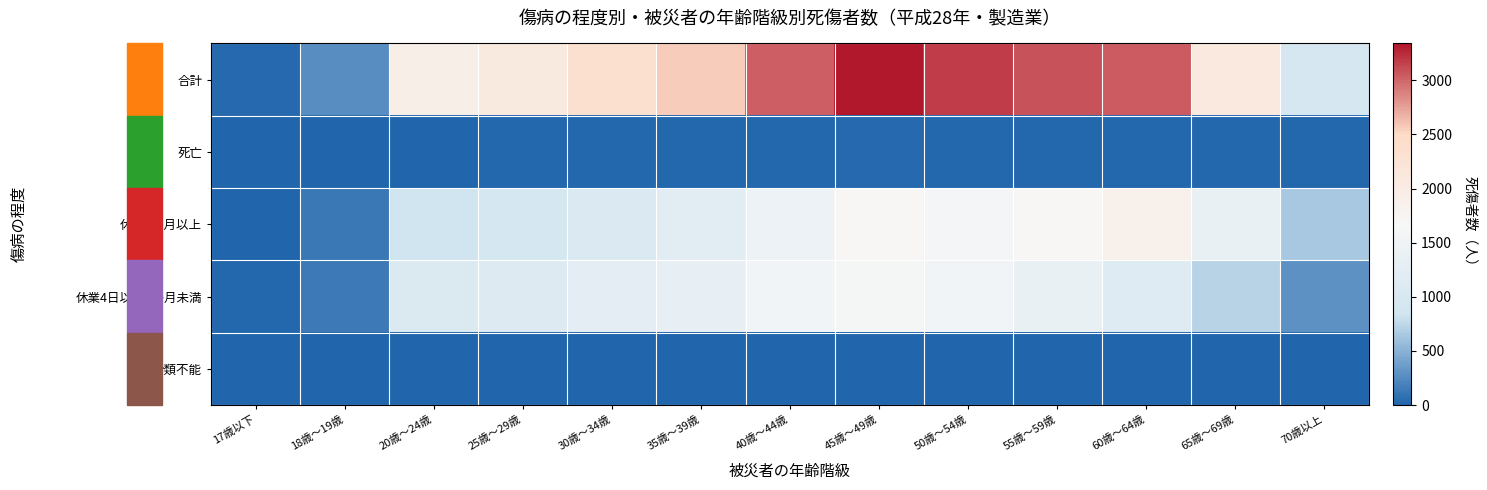

Which has a higher value, 17歳以下 or 65歳～69歳?

65歳～69歳